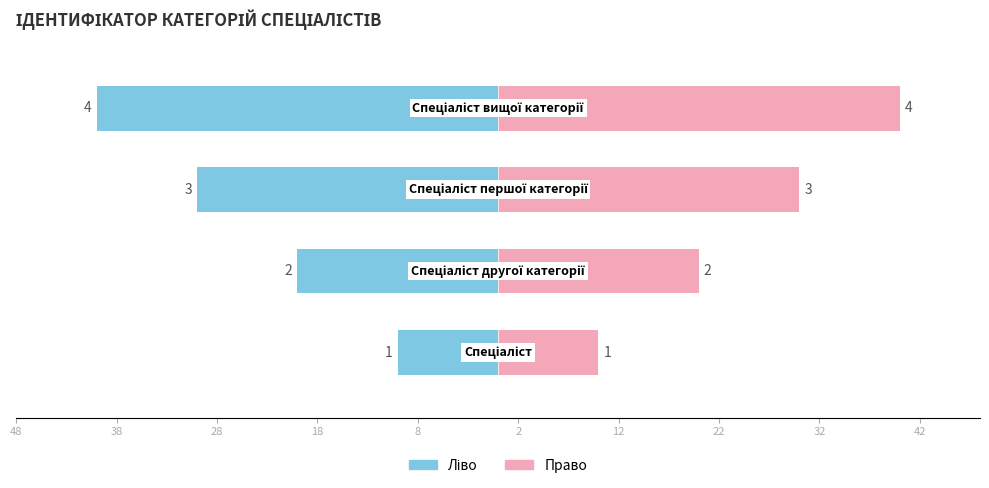

Which series changed the most between 38 and 18?

Ідентифікатор (ліво)